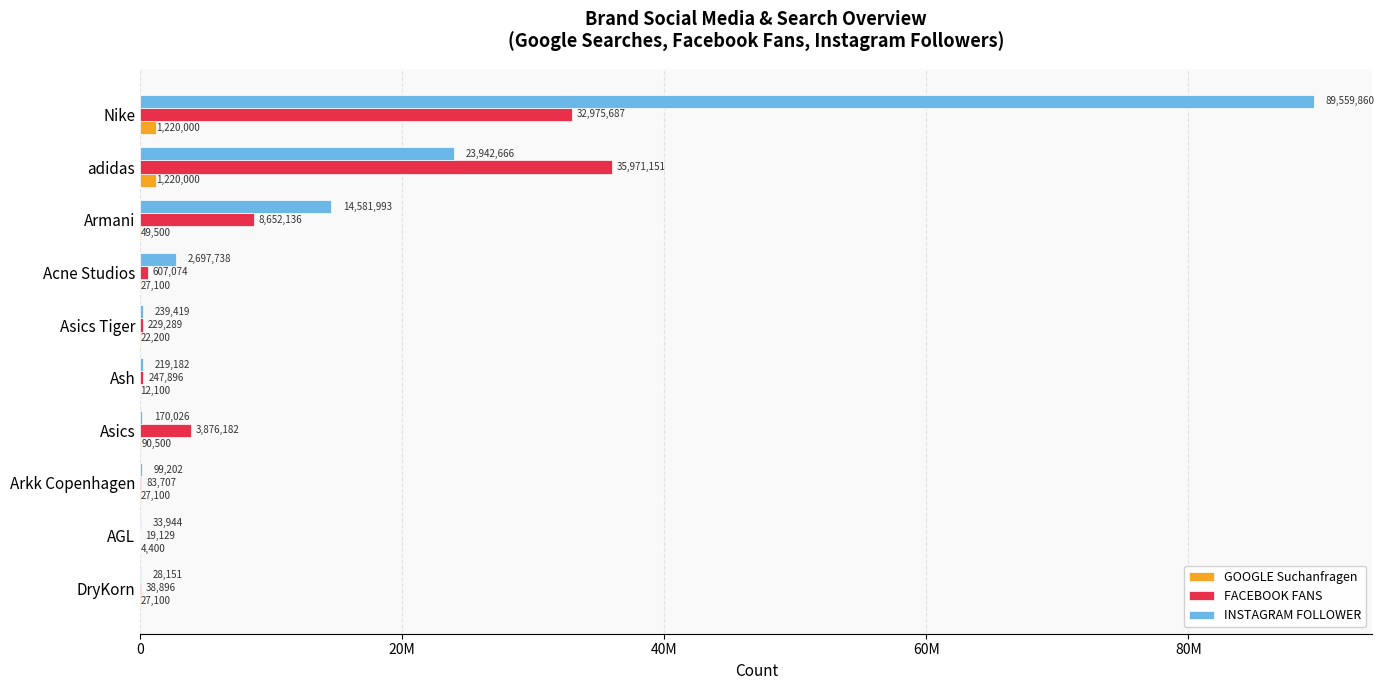

What are all the series names shown in the legend?

GOOGLE Suchanfragen, FACEBOOK FANS, INSTAGRAM FOLLOWER